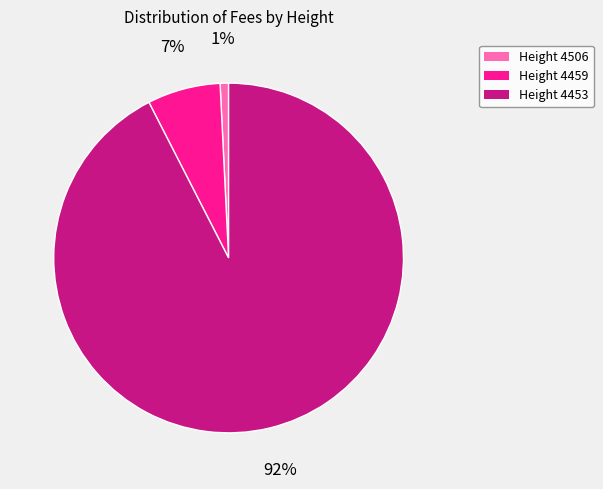

Between Height 4453 and Height 4459, which is larger?

Height 4453